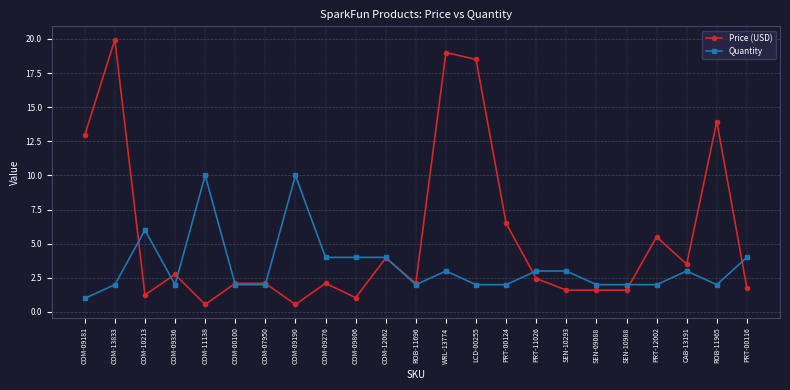

At which label does Price (USD) first exceed 2?

COM-09181